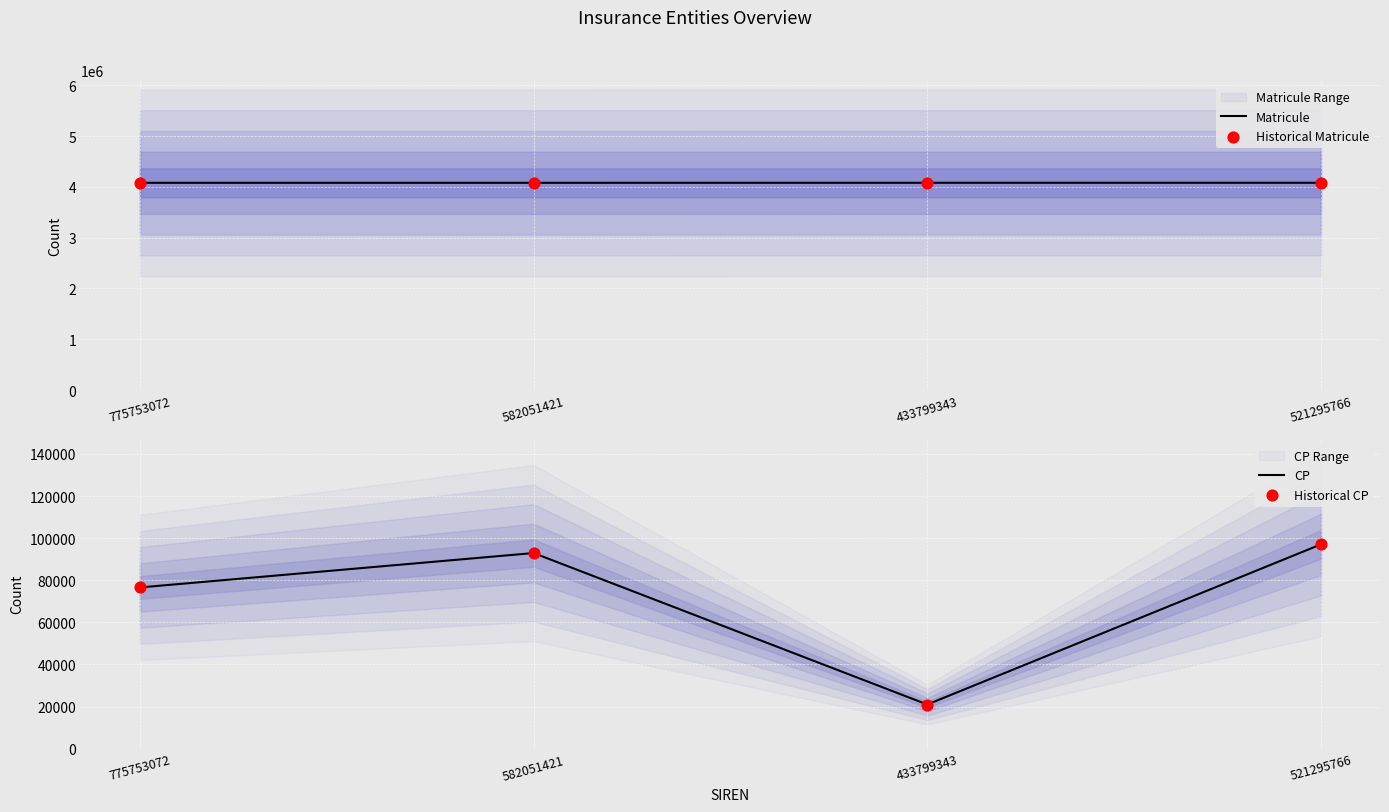

What is the total value across all series at 433799343?

8204502